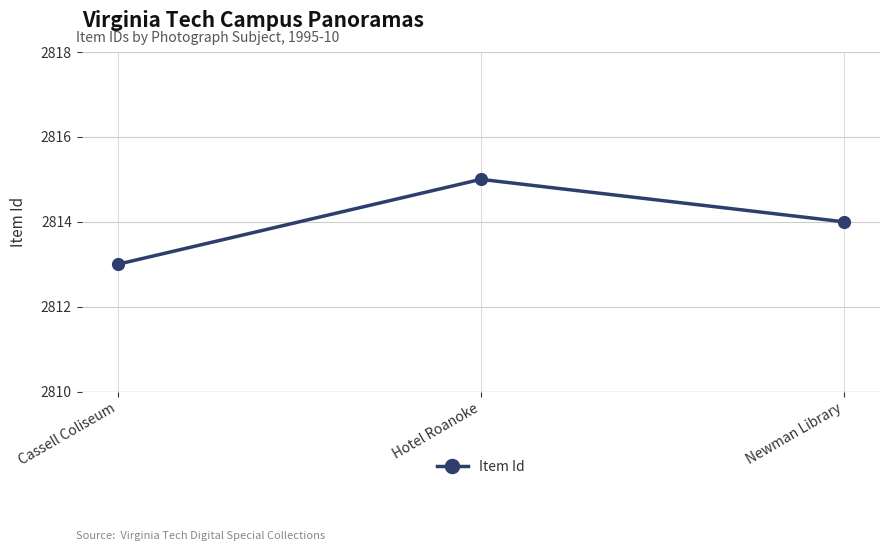

Is it true that the value at Newman Library is 708?

False